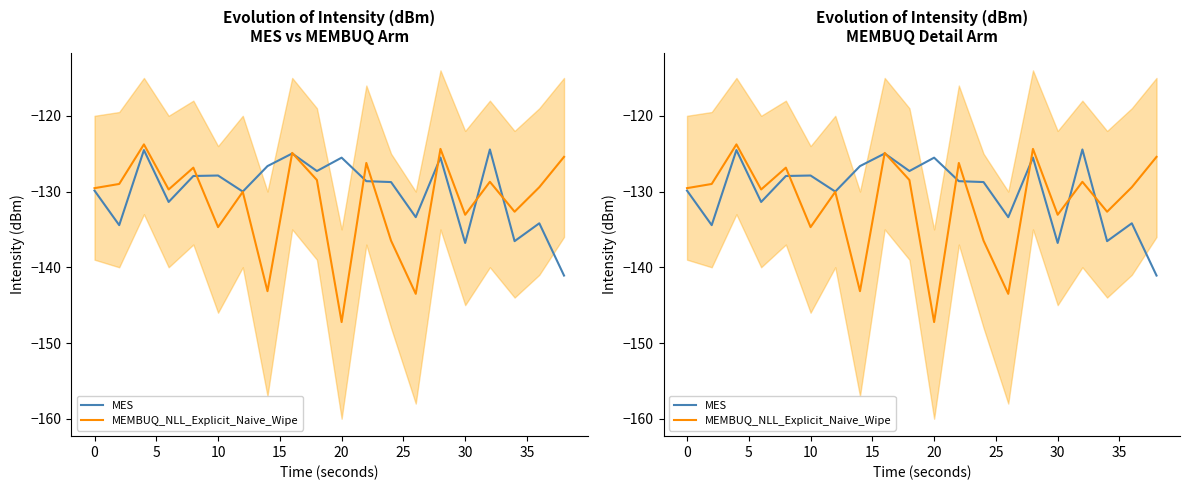

How many data points in MEMBUQ_NLL_Explicit_Naive_Wipe are less than -129?

11